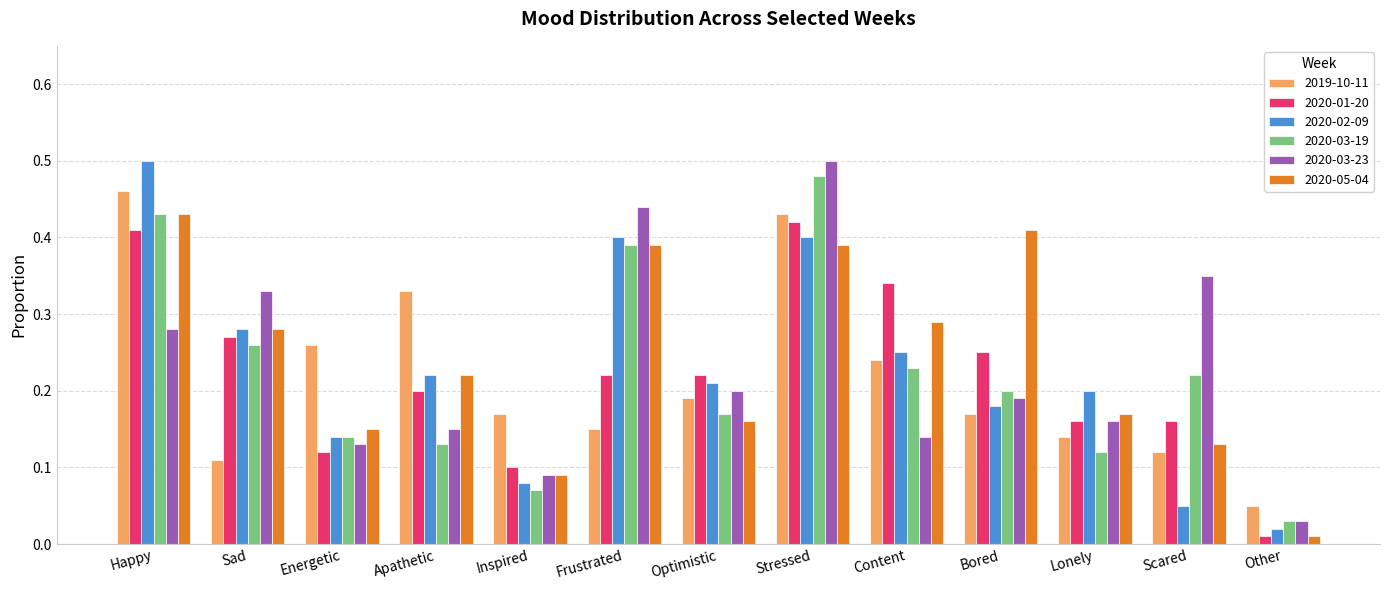

At which category does the chart reach its minimum across all series?

Other